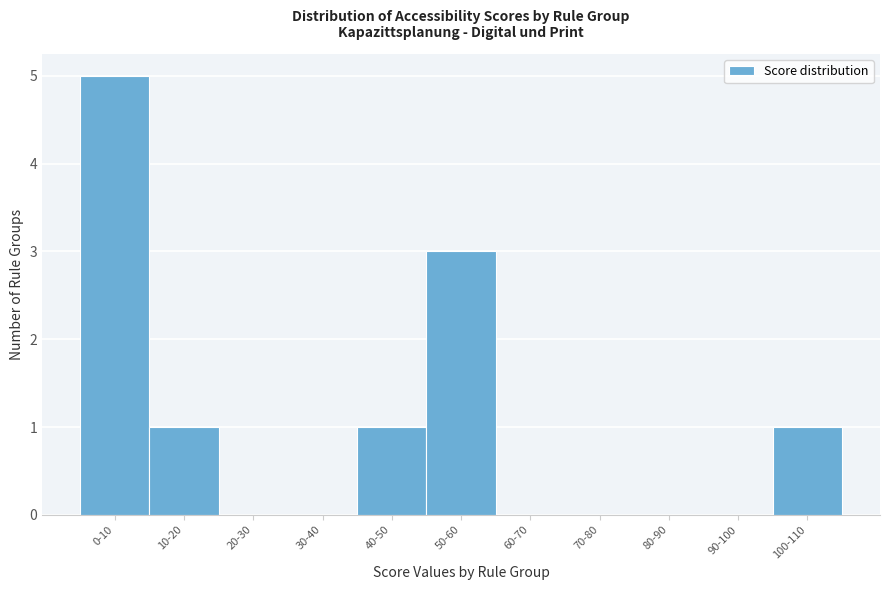

Reading left to right, what are all the values shown in this chart?

0-10=5	10-20=1	20-30=0	30-40=0	40-50=1	50-60=3	60-70=0	70-80=0	80-90=0	90-100=0	100-110=1